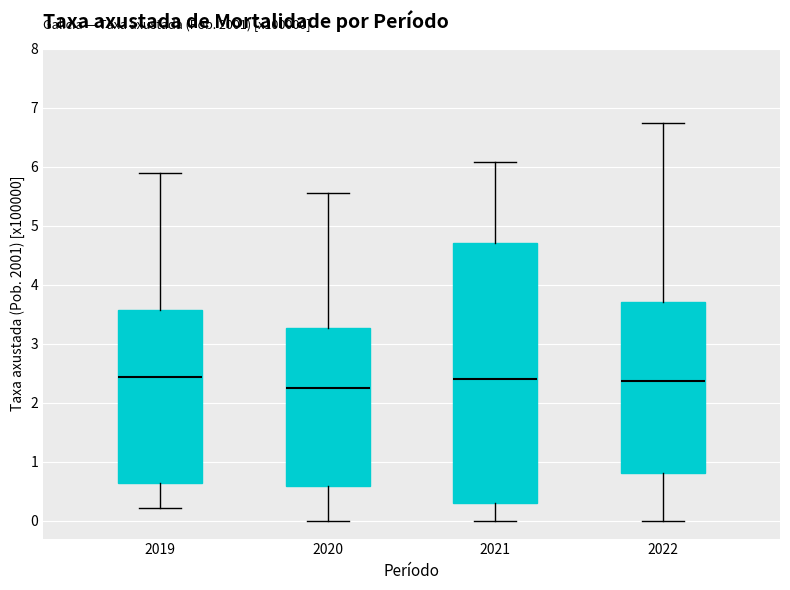

Reading left to right, read every box against the y-axis: the position of its median line, the range the box covers, and the ends of its whiskers. The values are not printed on the chart, so give them approximately, as read against the axis.

2019: median 2.4, box 0.7 to 3.6, whiskers 0.2 to 5.9
2020: median 2.2, box 0.6 to 3.3, whiskers 0.0 to 5.6
2021: median 2.4, box 0.3 to 4.7, whiskers 0.0 to 6.1
2022: median 2.4, box 0.8 to 3.7, whiskers 0.0 to 6.8